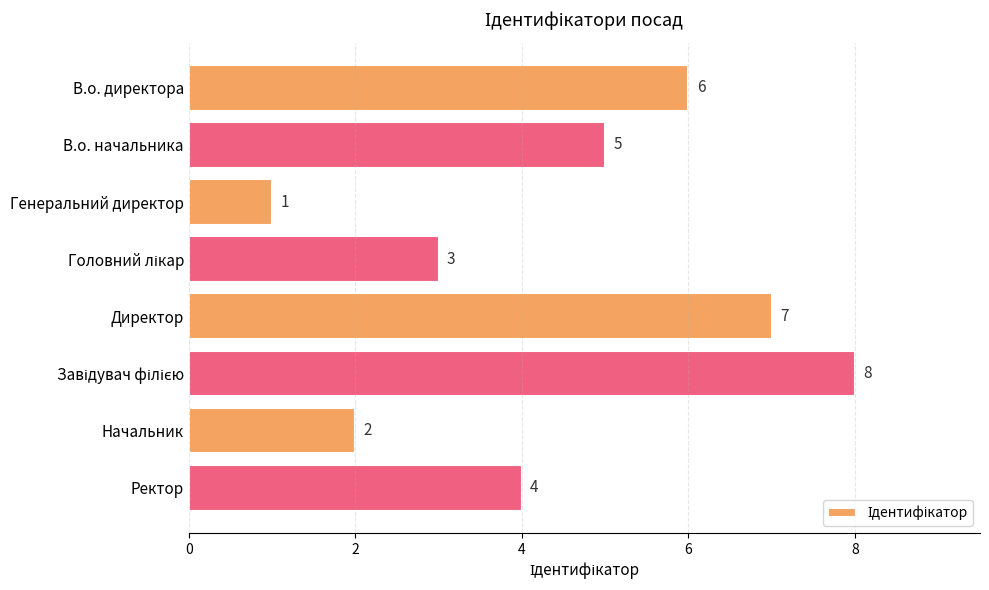

Between Начальник and В.о. директора, which is larger?

В.о. директора